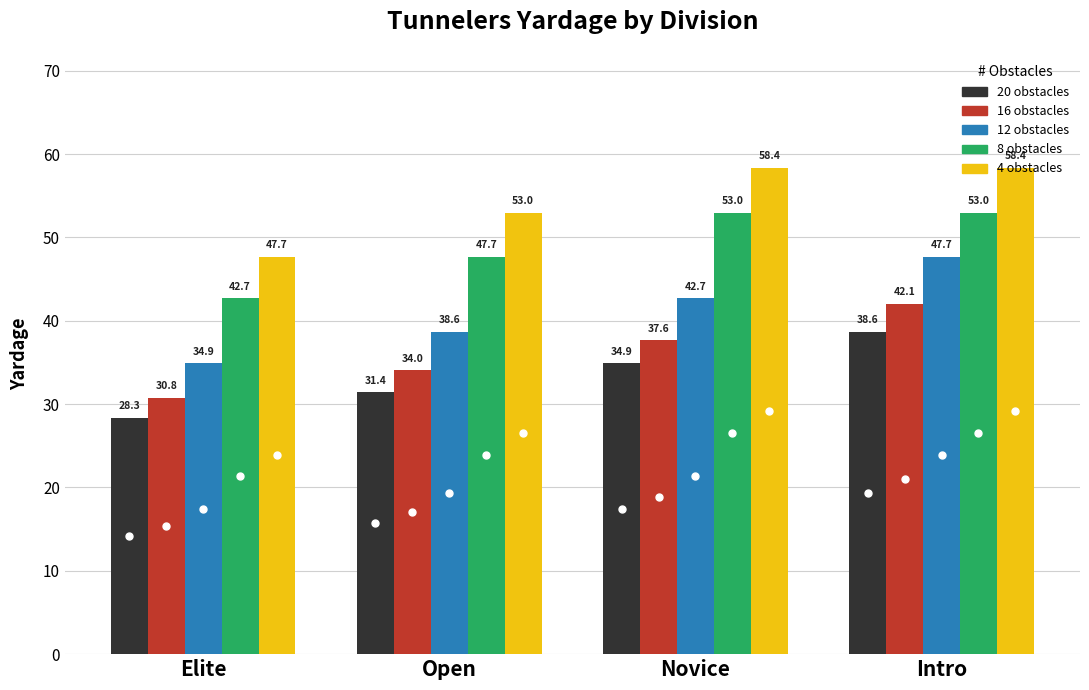

Reading left to right, extract all data points from this chart.

20 obstacles: 28.3	31.4	34.9	38.6
16 obstacles: 30.8	34.0	37.6	42.1
12 obstacles: 34.9	38.6	42.7	47.7
8 obstacles: 42.7	47.7	53.0	53.0
4 obstacles: 47.7	53.0	58.4	58.4